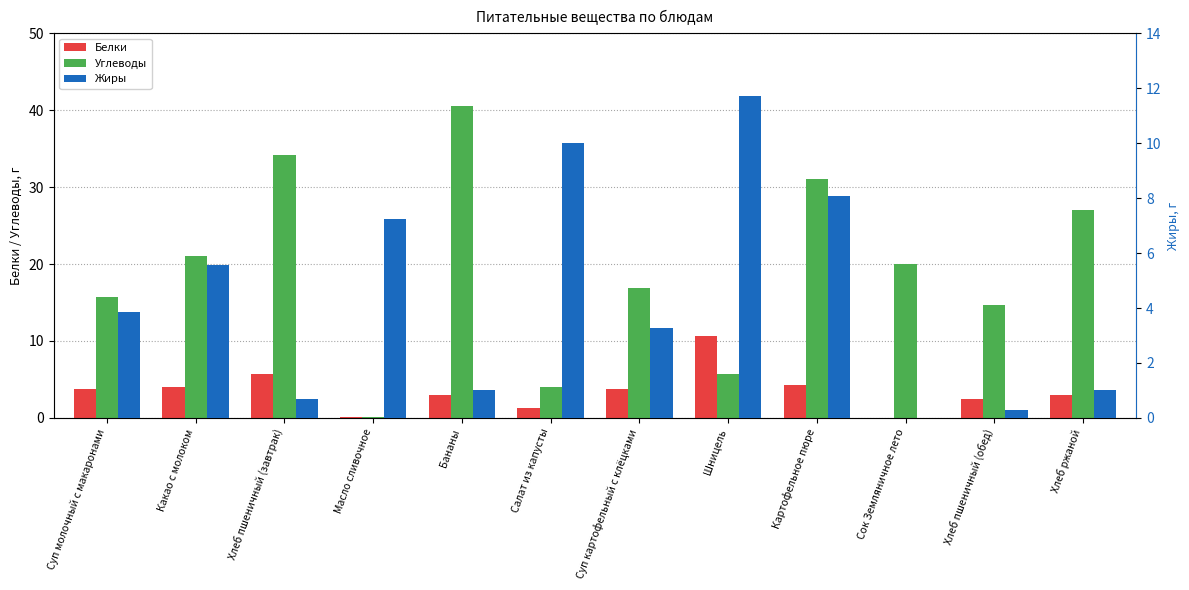

What is the difference between the maximum and minimum values in the Белки series?

10.7